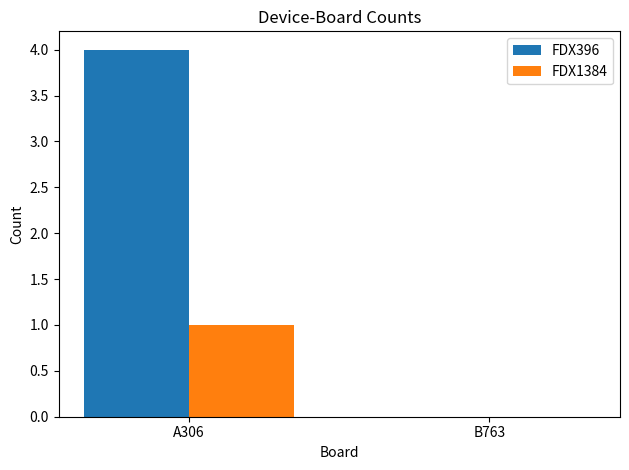

The value of FDX396 at B763 is 0. True or false?

True